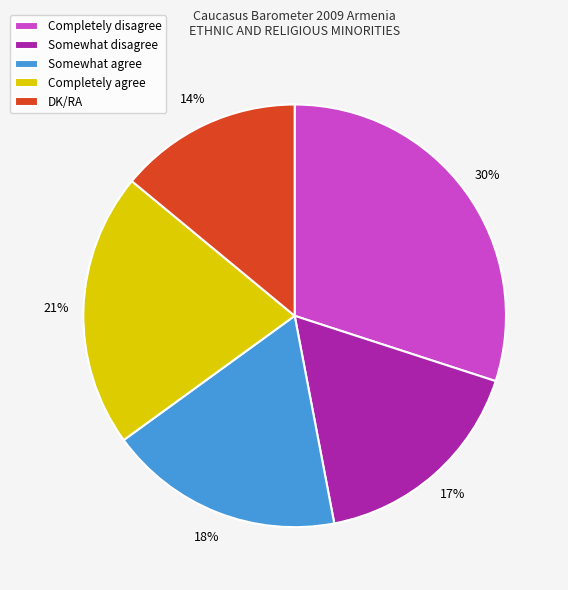

Is it true that DK/RA is 14% of the pie?

True